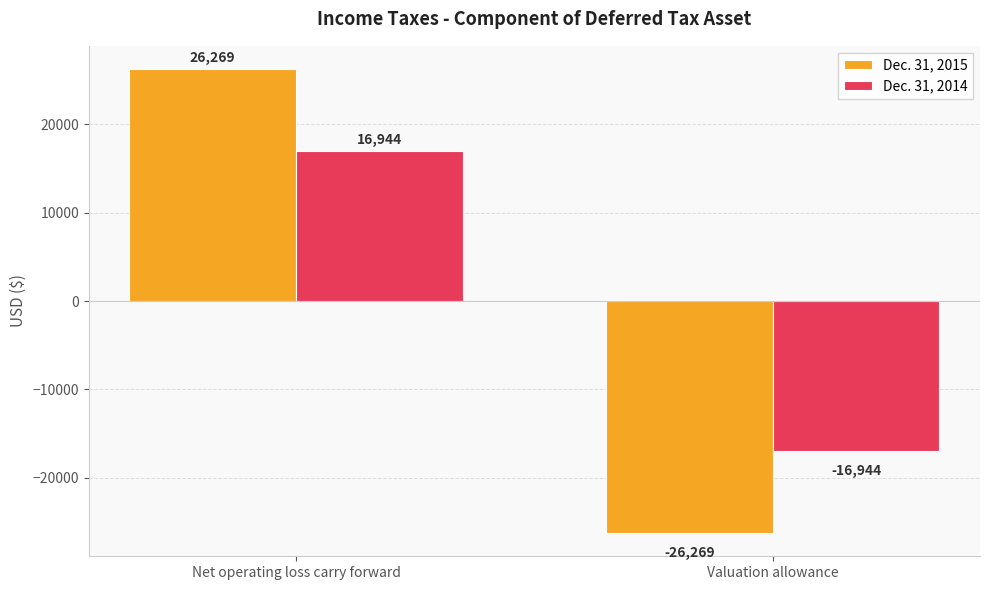

How many data points does each series have?

2